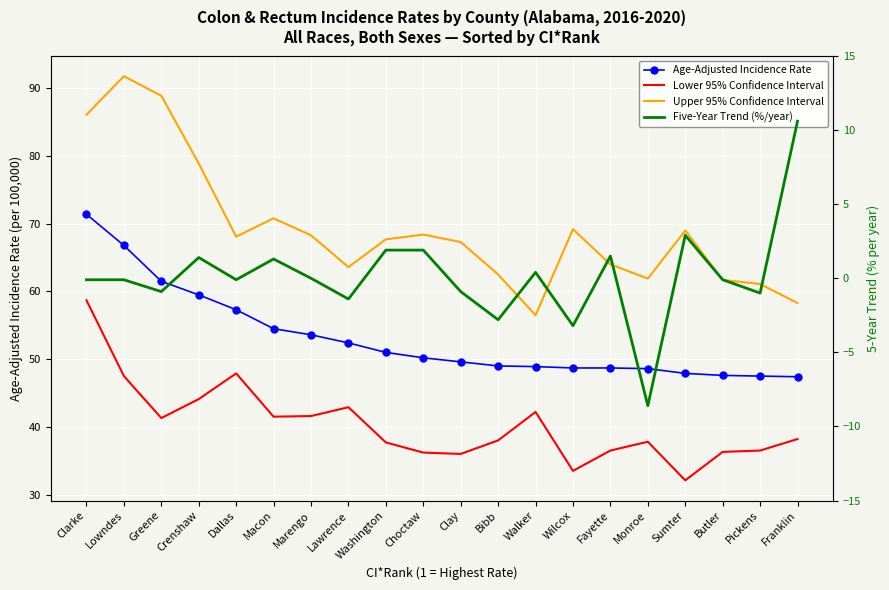

Where is the first local maximum for Five-Year Trend (%/year)?

Crenshaw